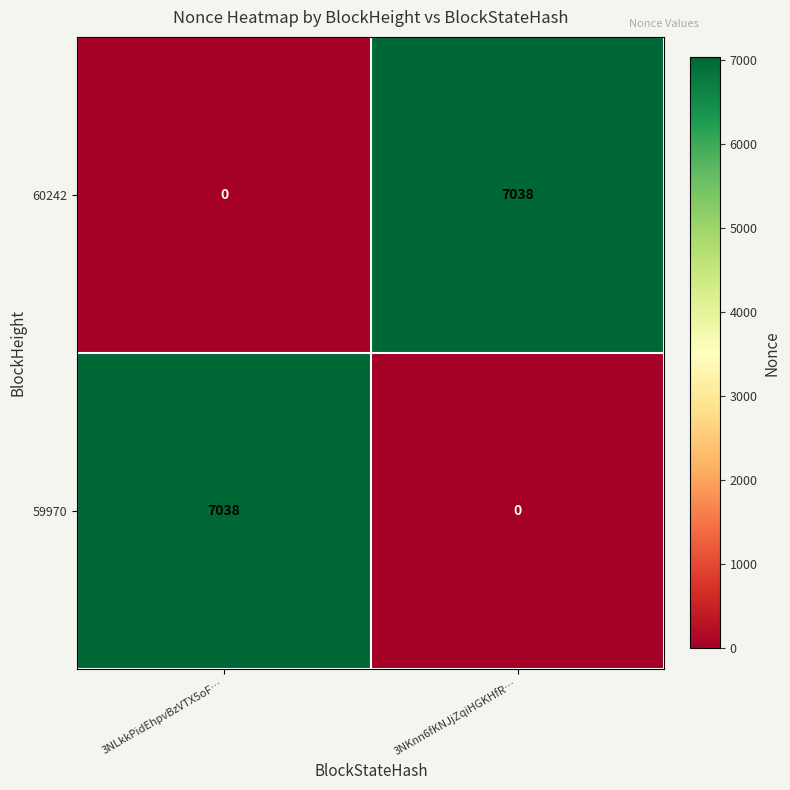

What is the difference between the maximum and minimum values in the 60242 series?

7038